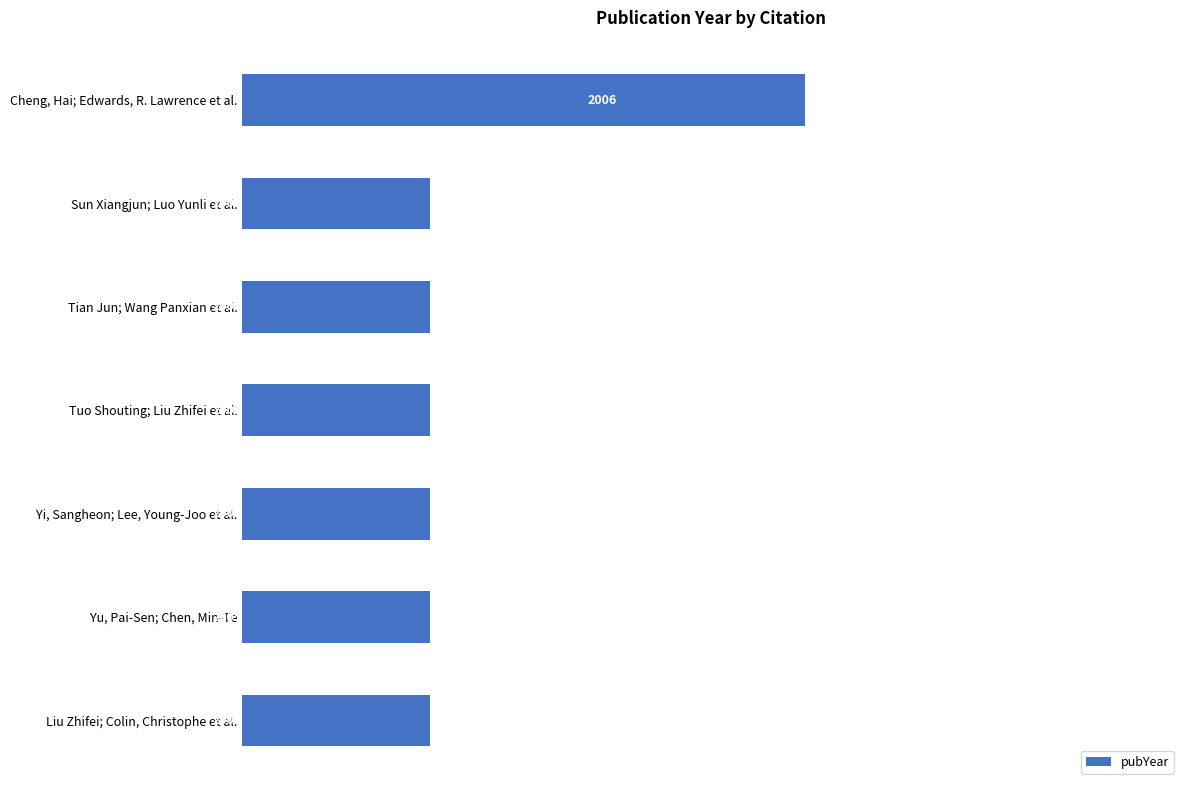

Does the chart contain any negative values?

No